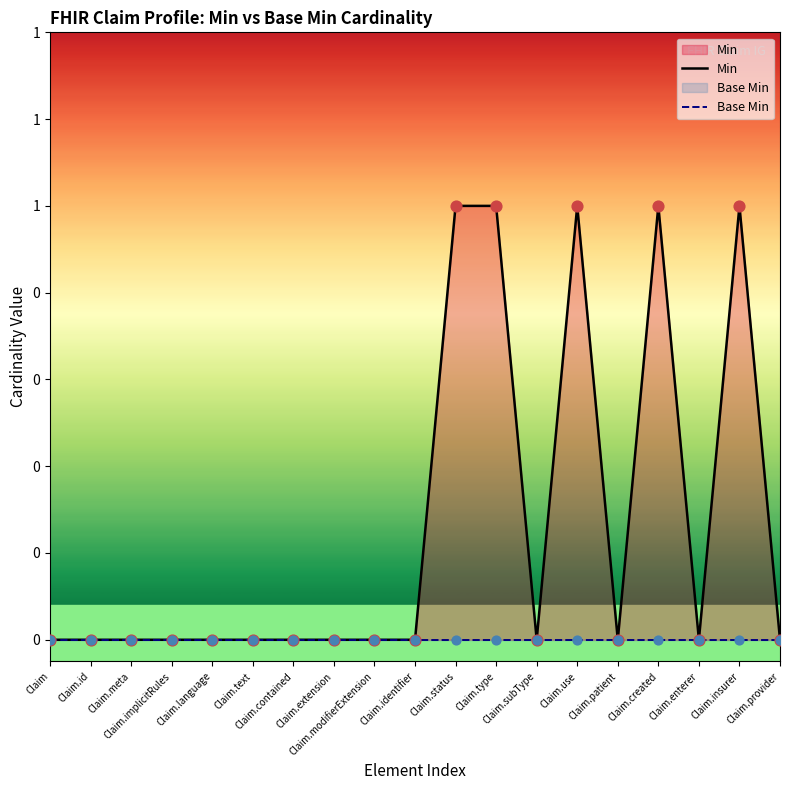

Which series reaches the minimum Y coordinate?

Min